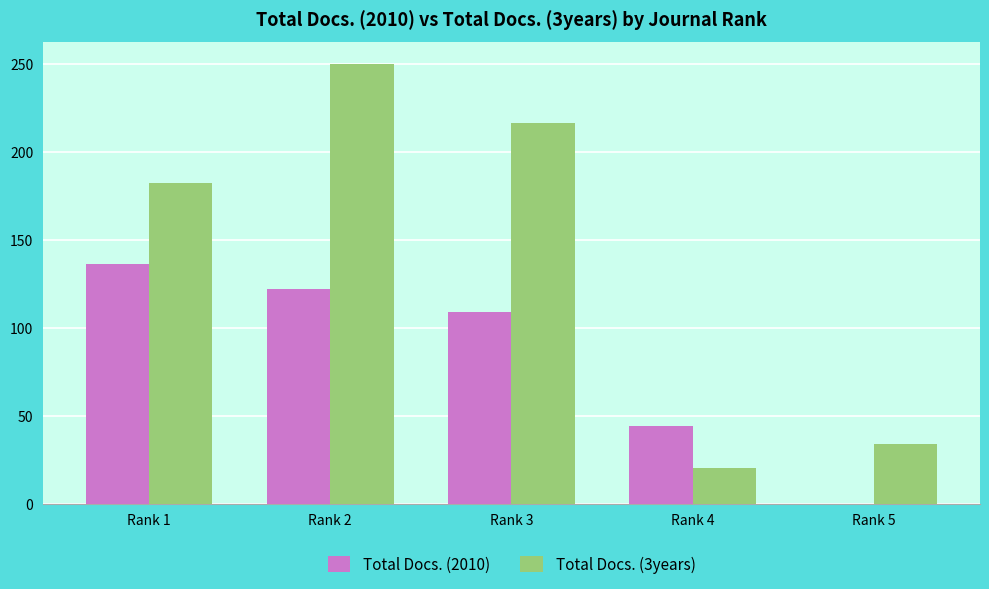

What is the sum of all Total Docs. (3years) values?

702